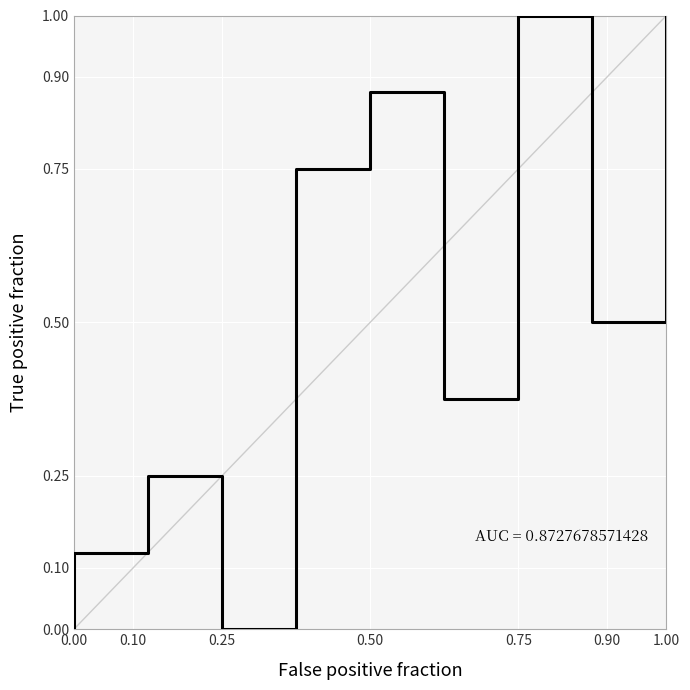

Count the values in the range 0 to 1.

11